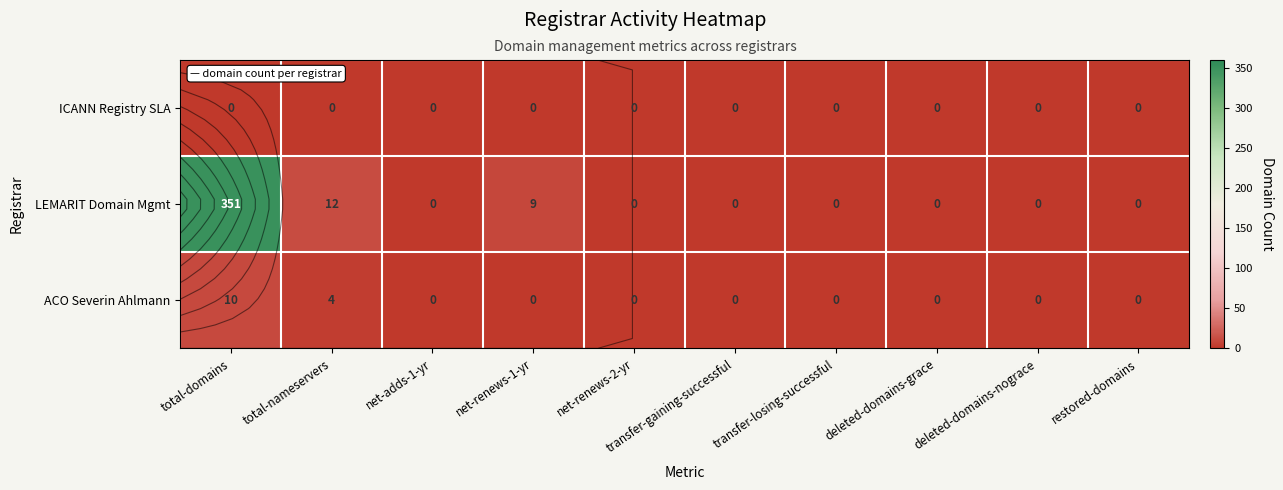

Which series has the largest range (max minus min)?

LEMARIT Domain Mgmt